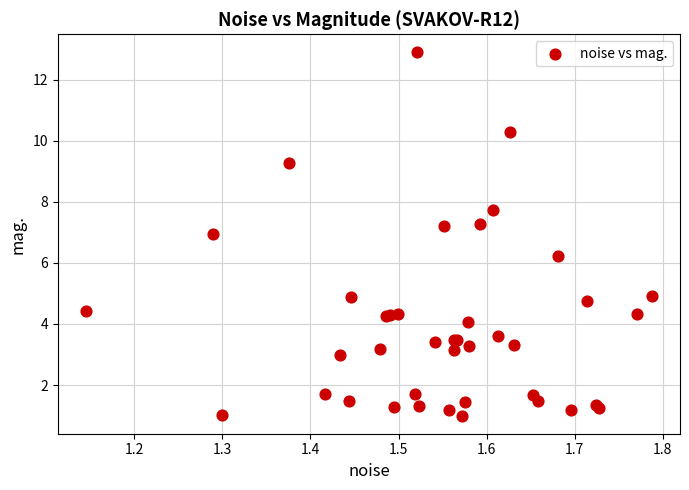

What Y value in the scatter plot is closest to 6?

6.2